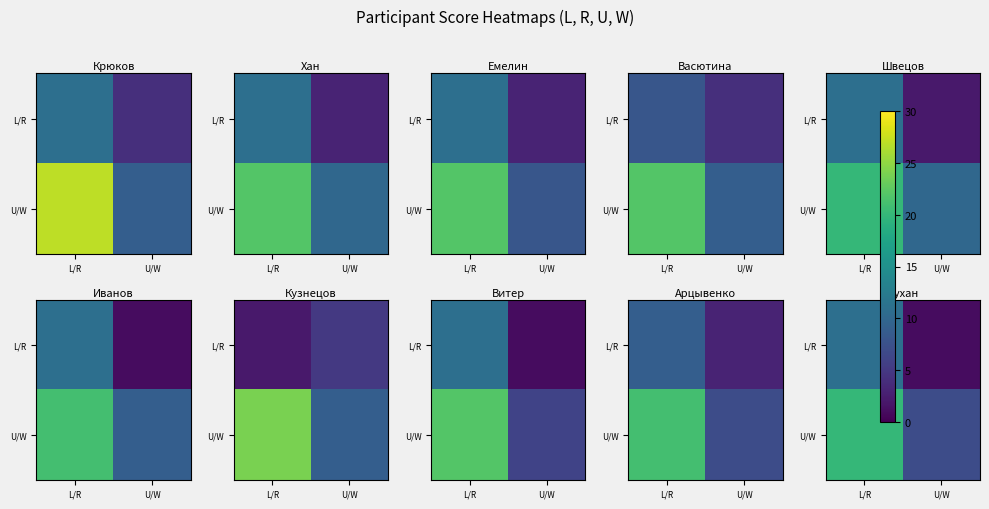

Where is U/W nearest to the value 13?

U/W